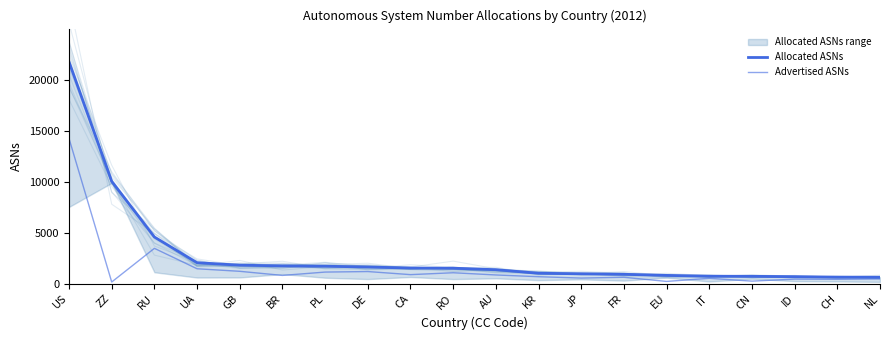

How many lines are shown in the chart?

2